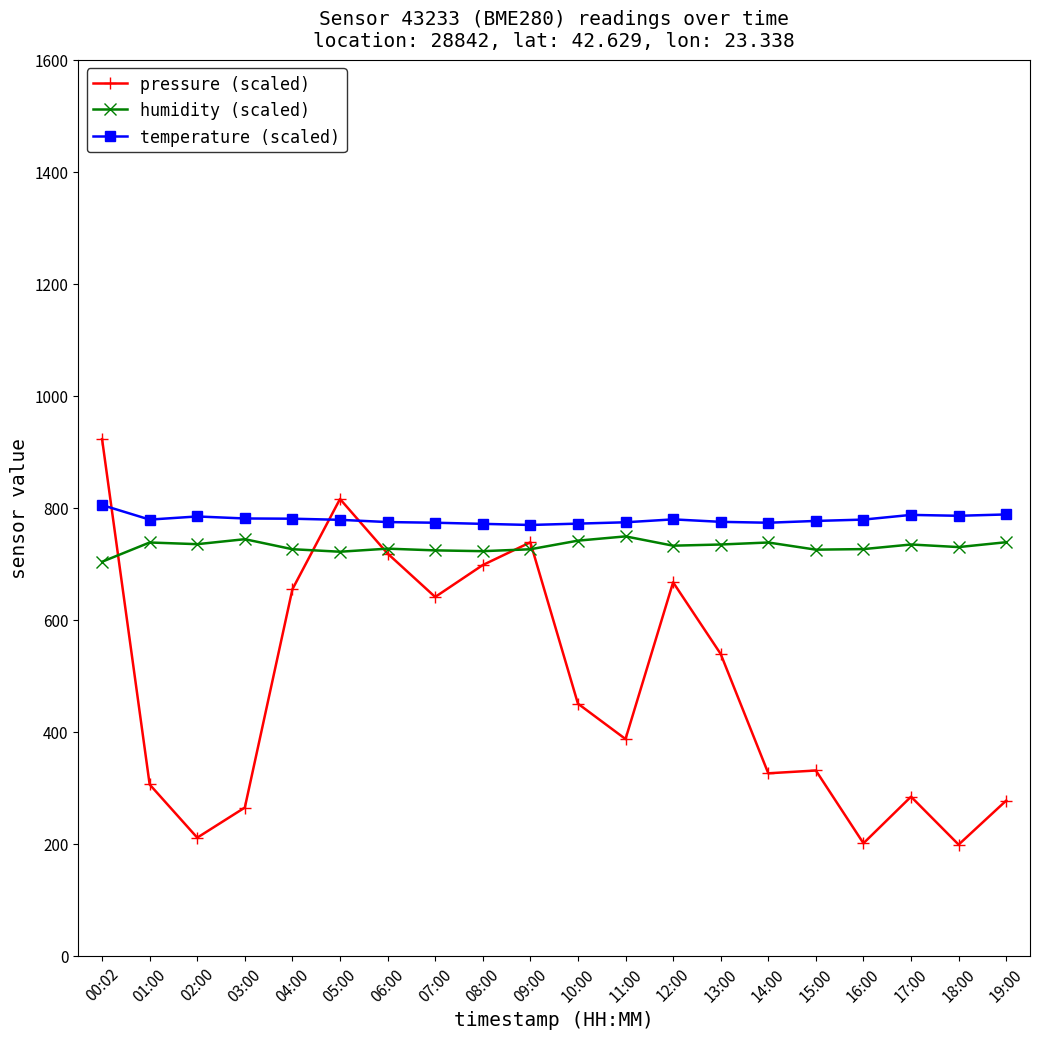

How many lines are shown in the chart?

3